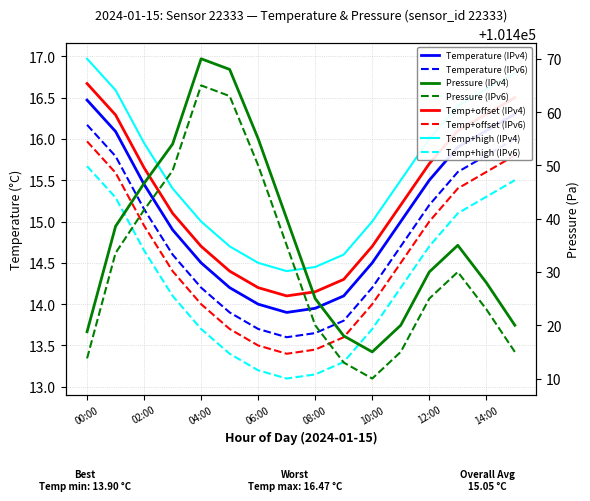

List the labels in order of pressure value, largest first.

04:00, 05:00, 06:00, 03:00, 02:00, 07:00, 01:00, 13:00, 12:00, 14:00, 08:00, 11:00, 15:00, 00:00, 09:00, 10:00